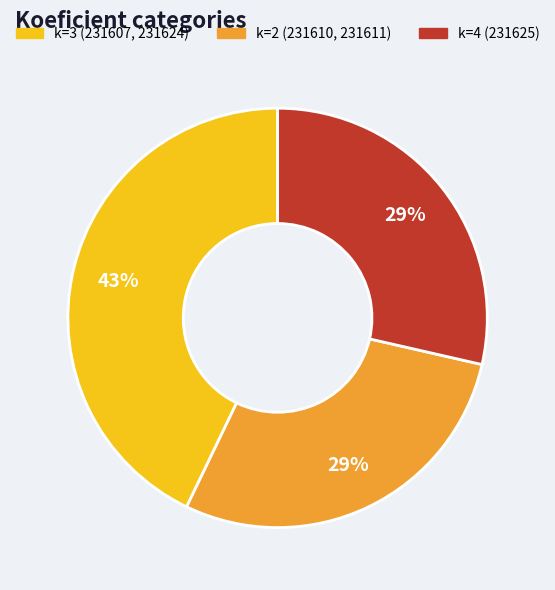

Is it true that k=2 (231610, 231611) is 37% of the pie?

False